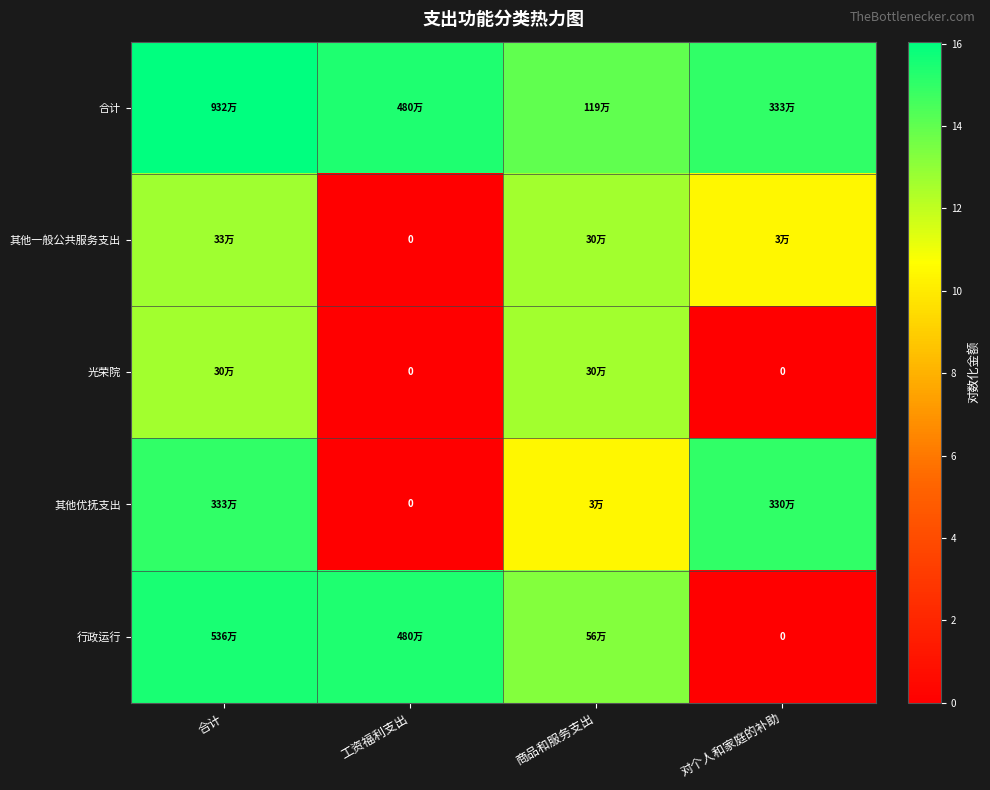

The 其他优抚支出 series shows 24.0 at 合计. True or false?

False